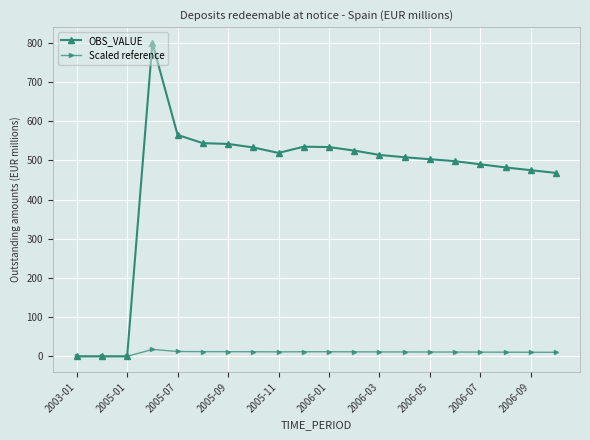

Which series has the widest spread of values?

OBS_VALUE